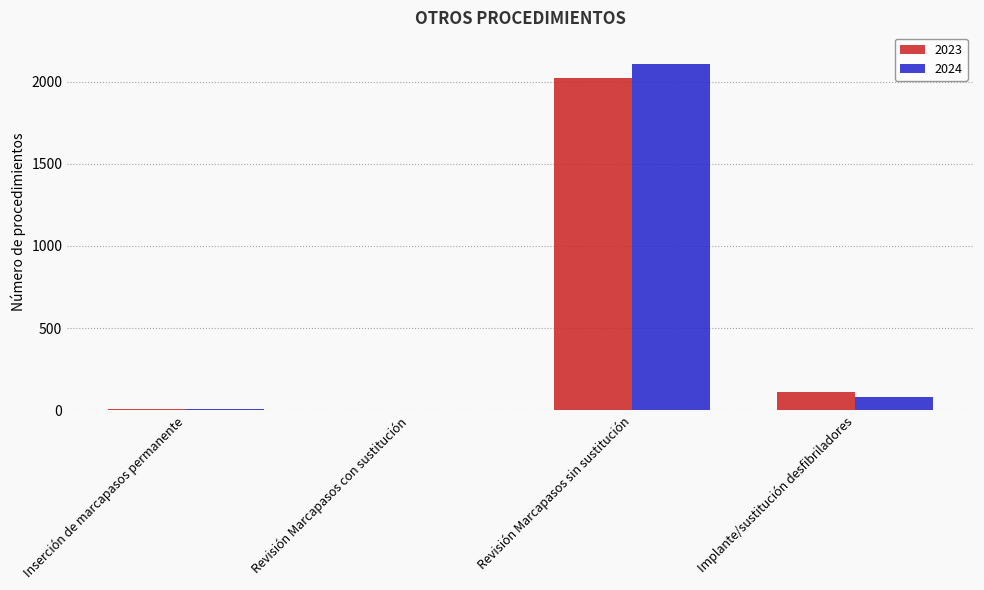

What are all the series names shown in the legend?

2023, 2024